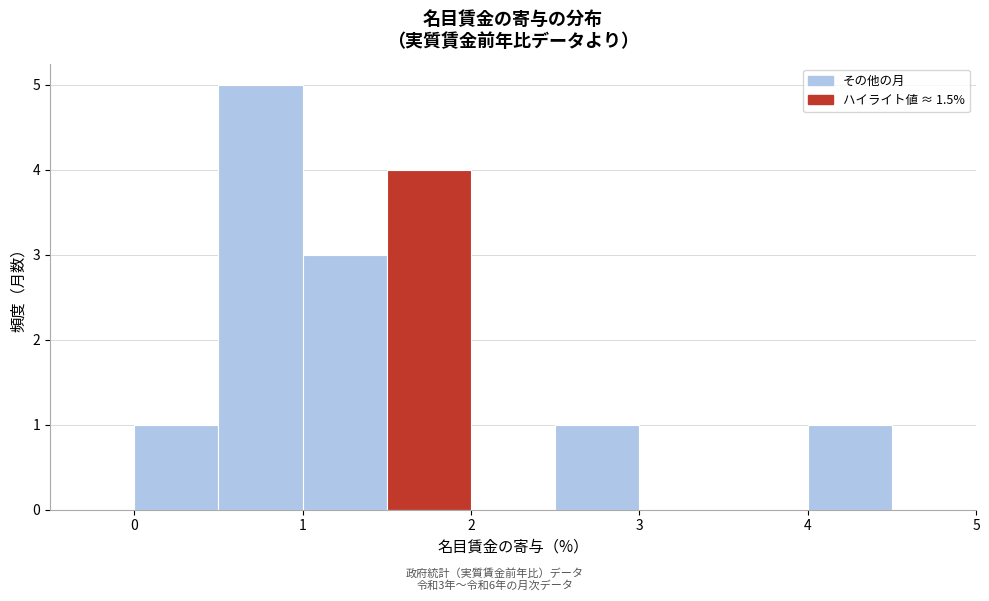

Which range on the x-axis has the tallest bar?

0.5 to 1.0